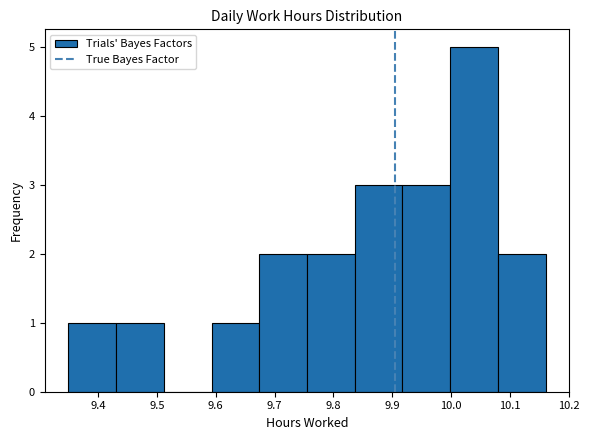

Reading left to right, list every bar in this chart as the range it spans on the x-axis followed by its height. Neither the bar edges nor the heights are printed on the chart, so give them approximately, as read against the axes.

9.350 to 9.431: 1
9.431 to 9.512: 1
9.512 to 9.593: 0
9.593 to 9.674: 1
9.674 to 9.755: 2
9.755 to 9.836: 2
9.836 to 9.917: 3
9.917 to 9.998: 3
9.998 to 10.079: 5
10.079 to 10.160: 2